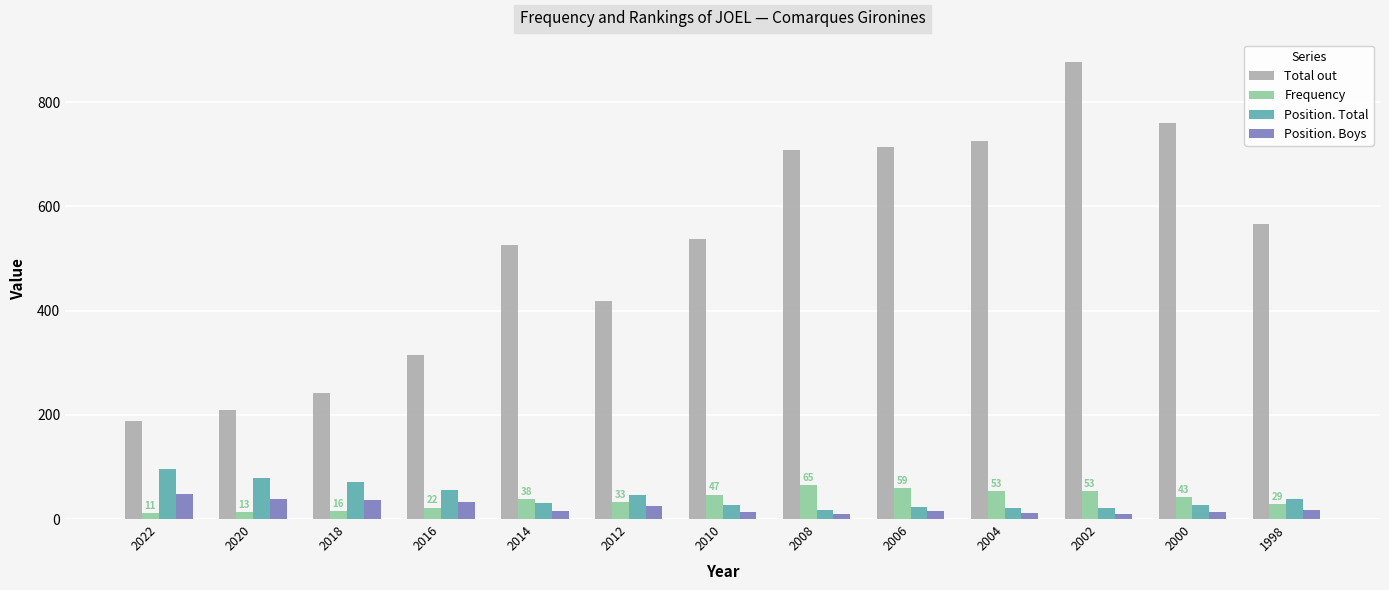

Which series has the widest spread of values?

Total out